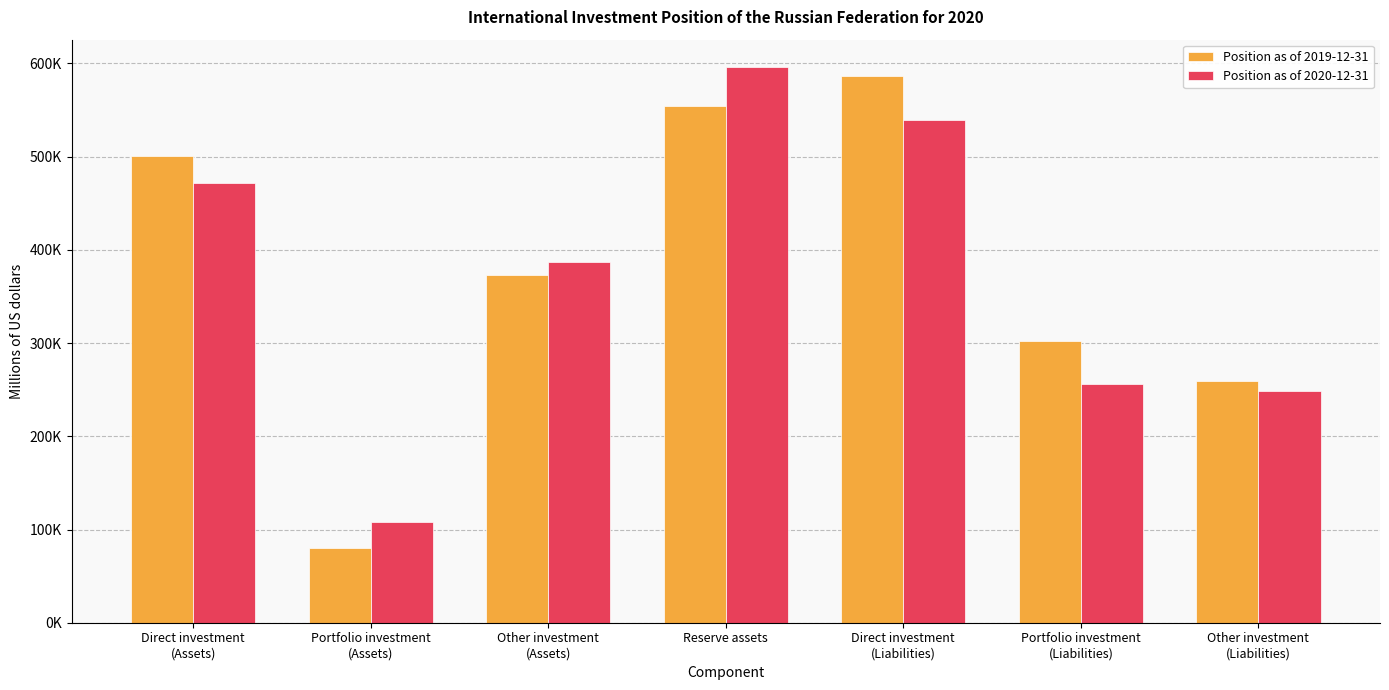

Which has a higher value, Other investment
(Assets) or Direct investment
(Assets)?

Direct investment
(Assets)